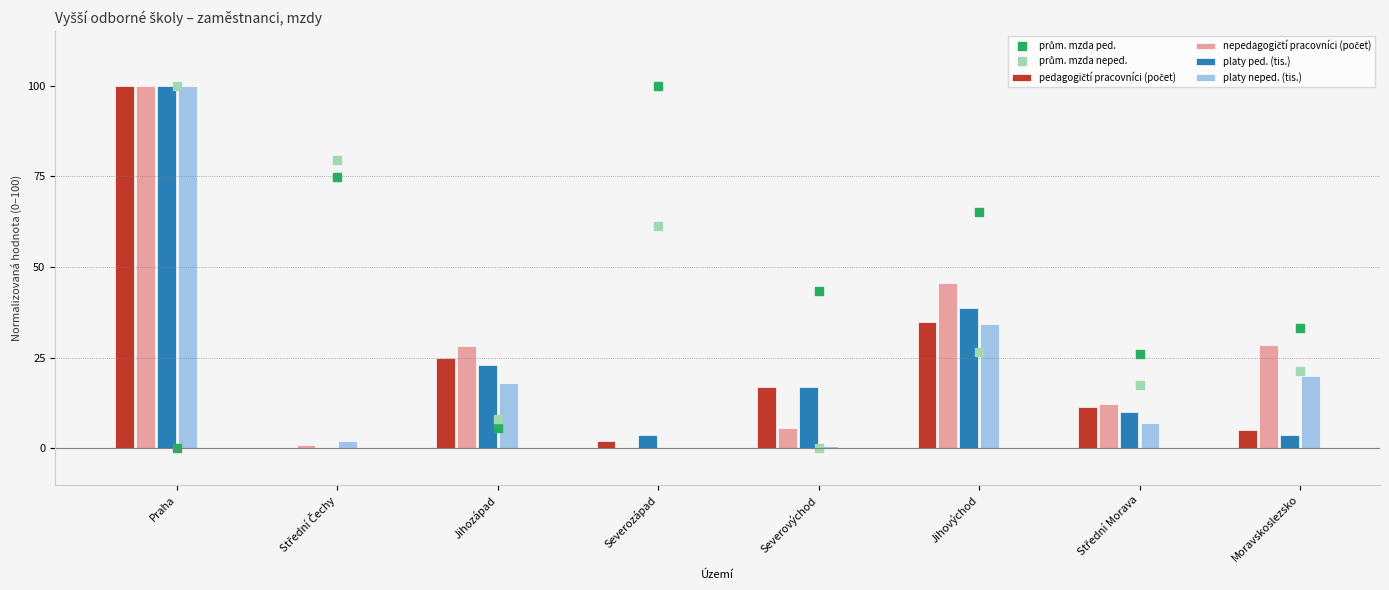

Are the bars horizontal?

No